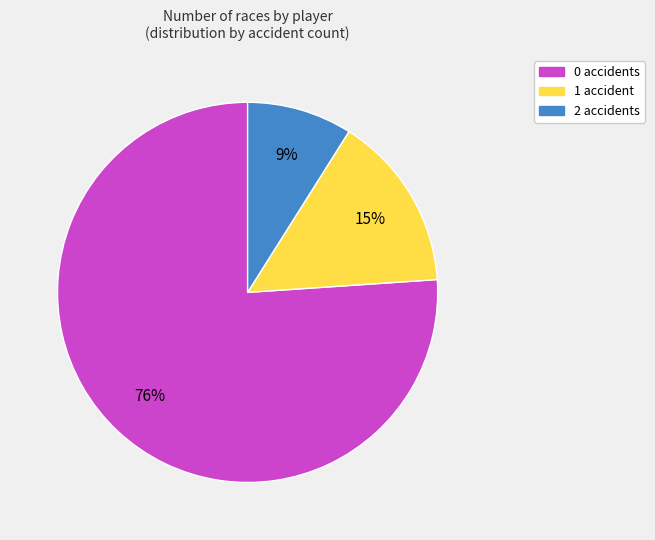

To the nearest percent, what is the difference between the largest and smallest slice percentages?

67%